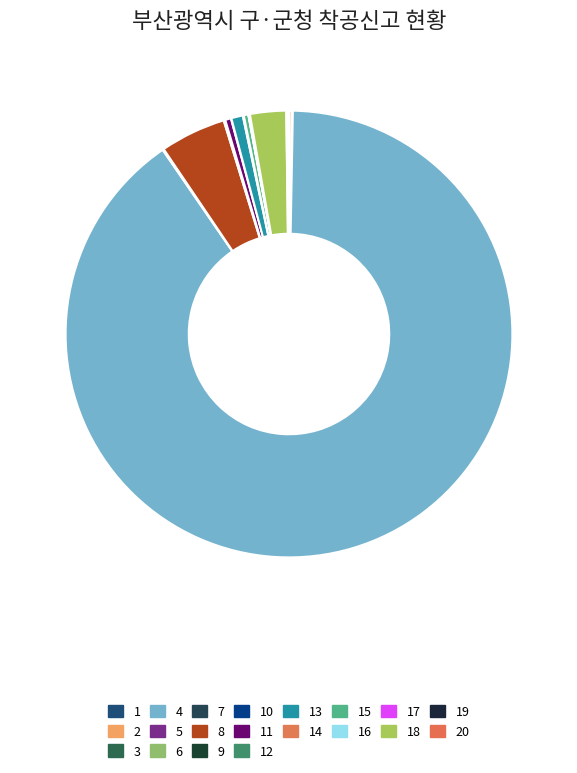

To the nearest percent, what is the average slice percentage?

5%